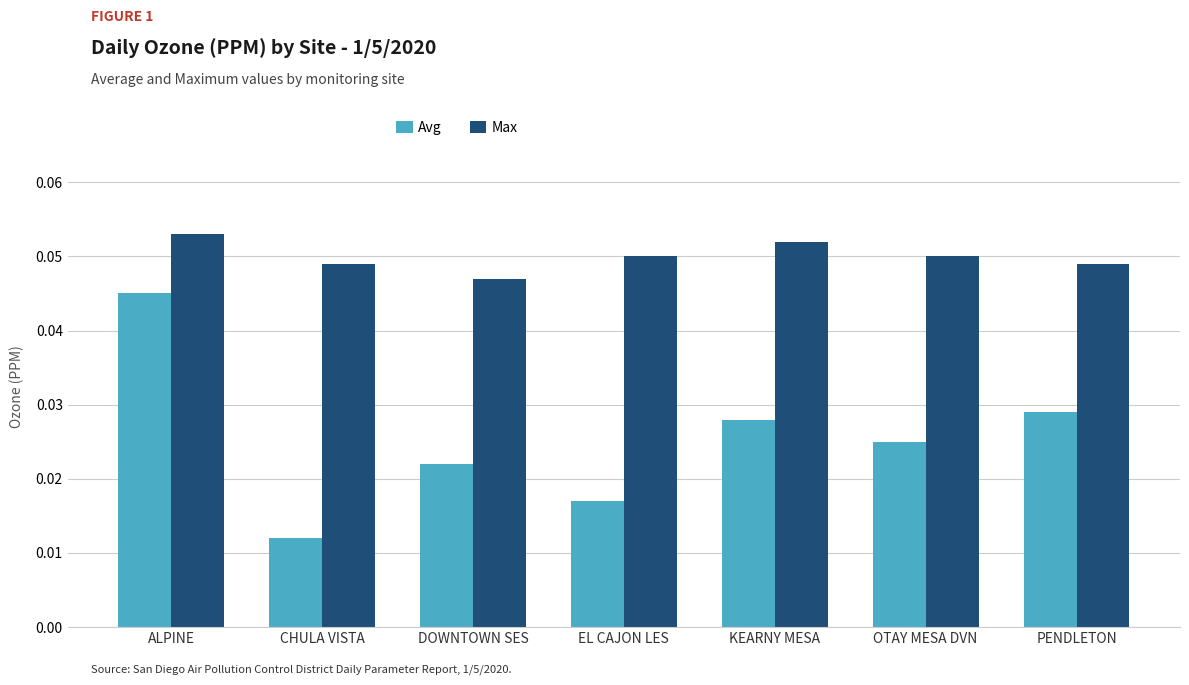

What is the label of the 2nd bar from the left?

CHULA VISTA